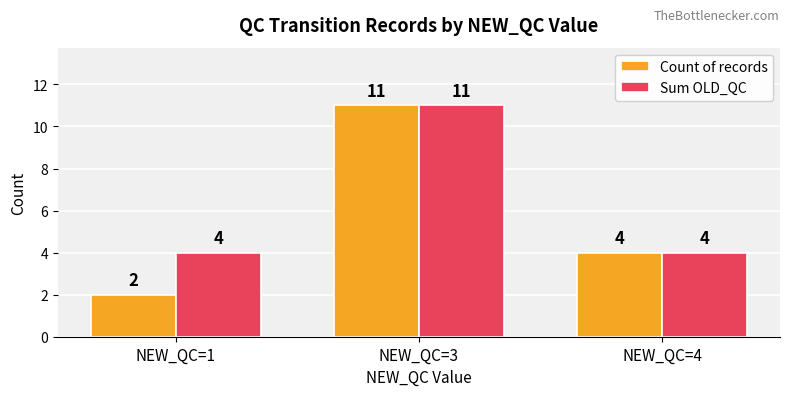

Does the chart contain any negative values?

No